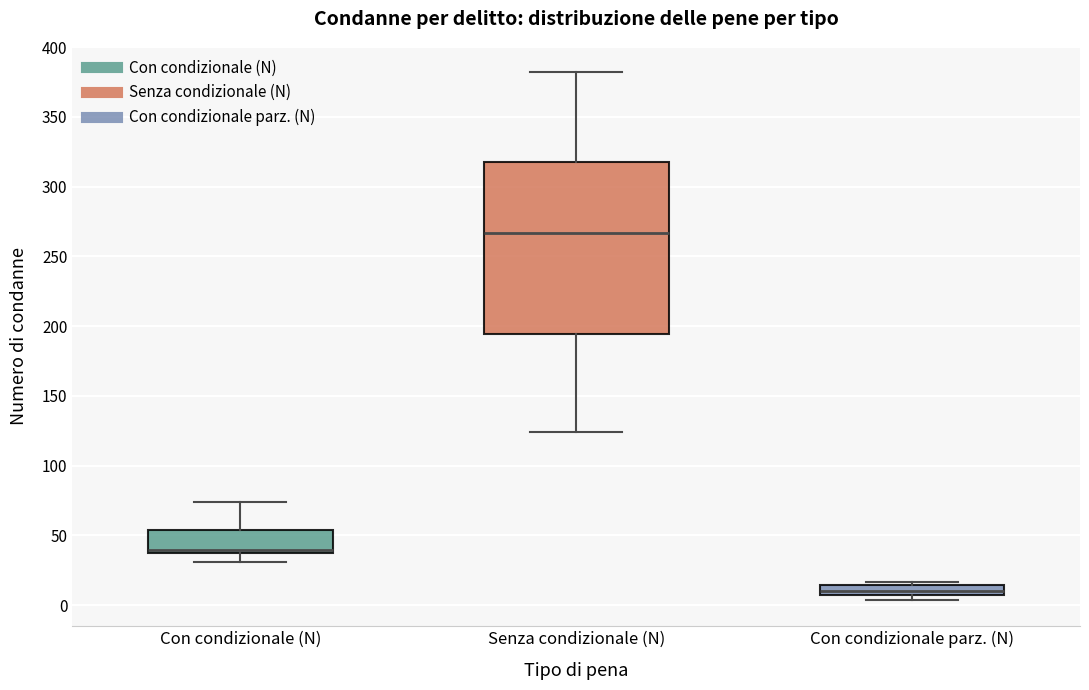

Which box's median line is the lowest?

Con condizionale parz. (N)